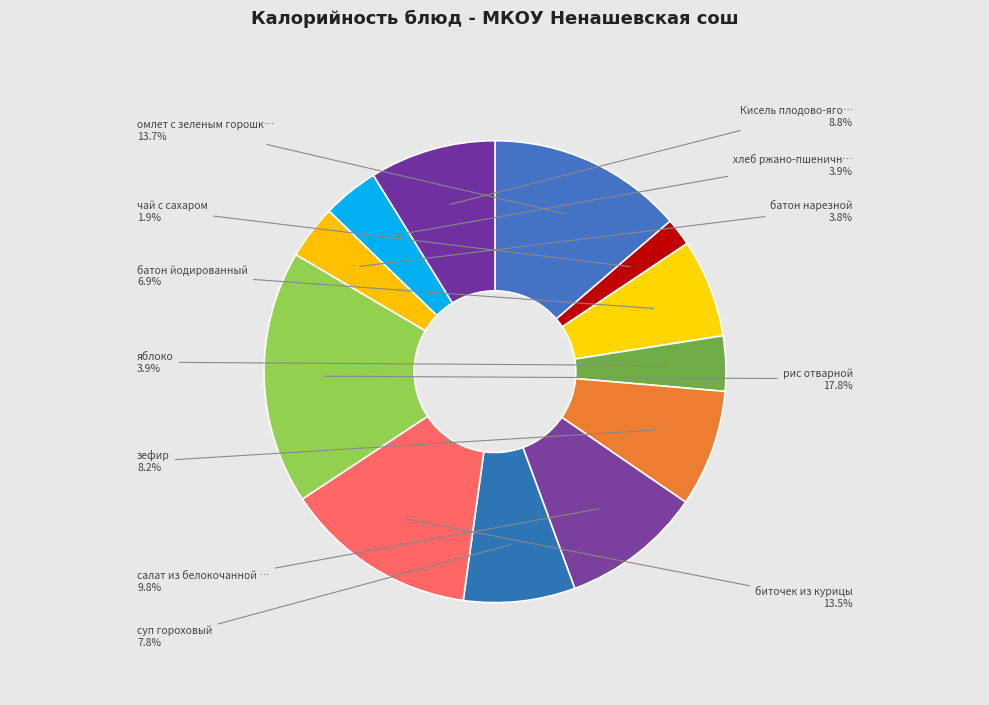

How many slices are in this pie chart?

12